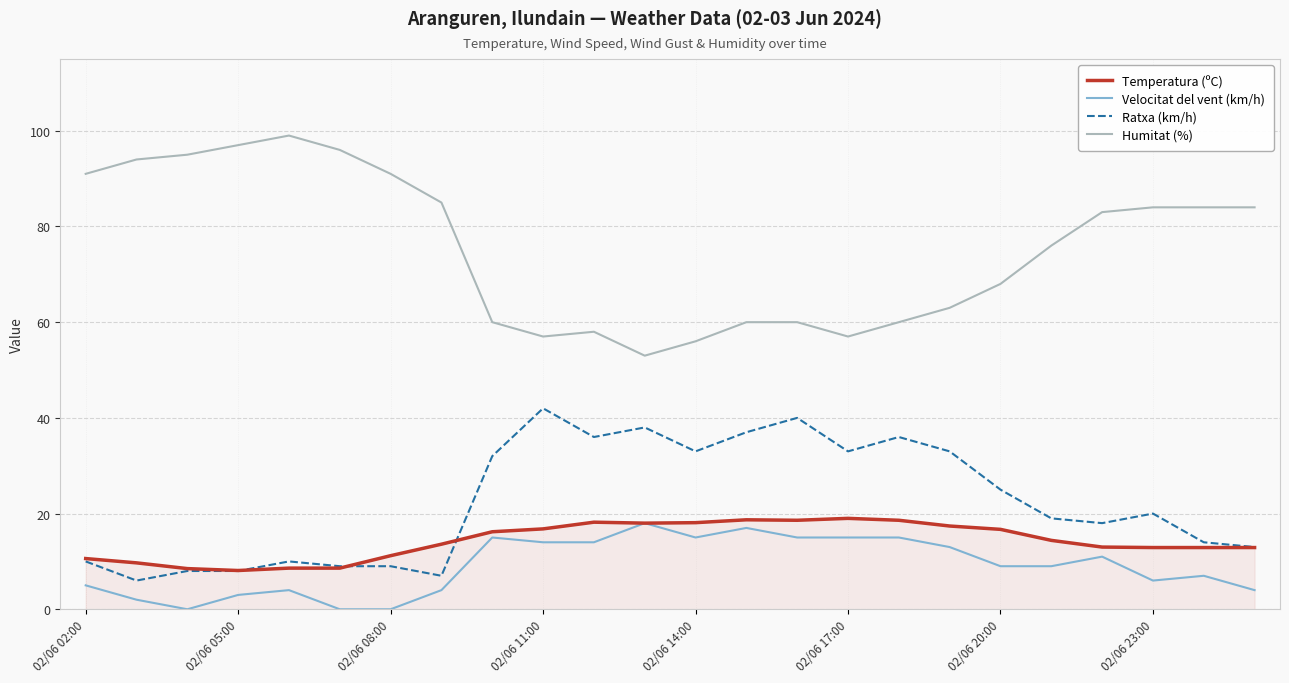

What is the minimum value for Ratxa (km/h)?

6.0